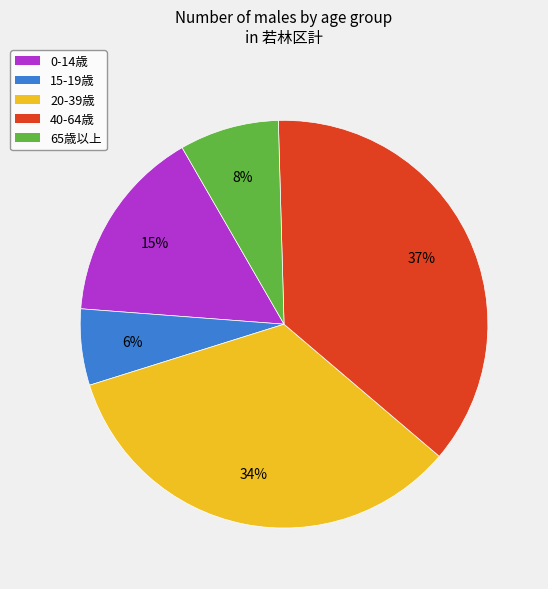

Does 0-14歳 account for over 50% of the chart?

No